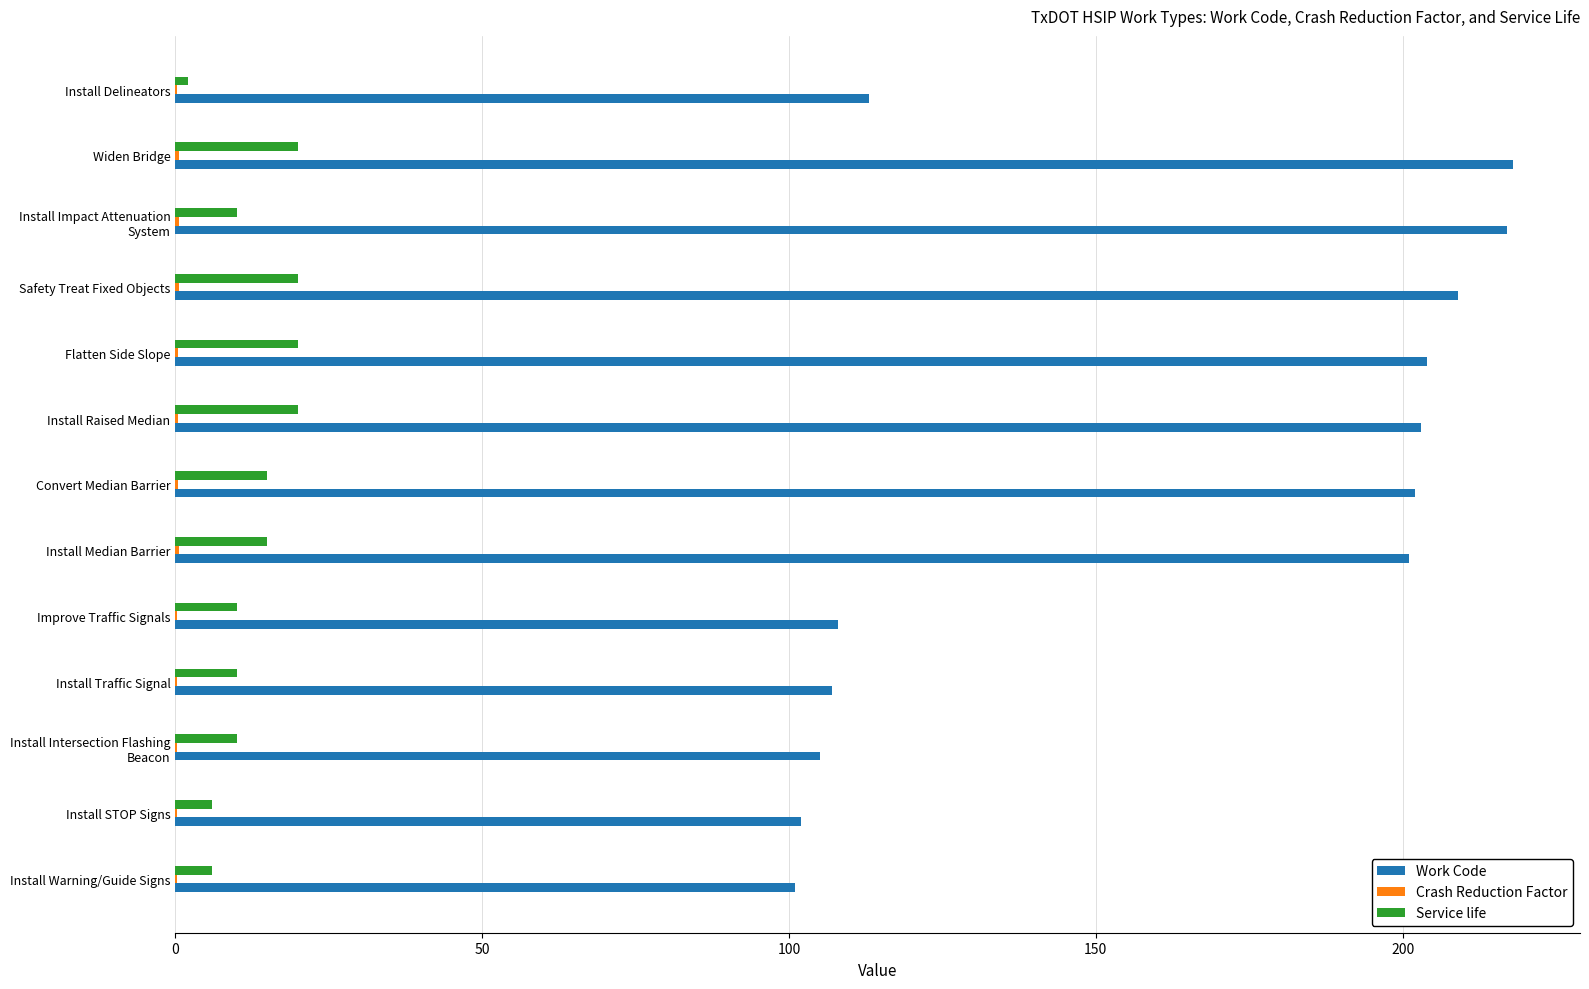

What is the highest value of the Service life series?

20.0